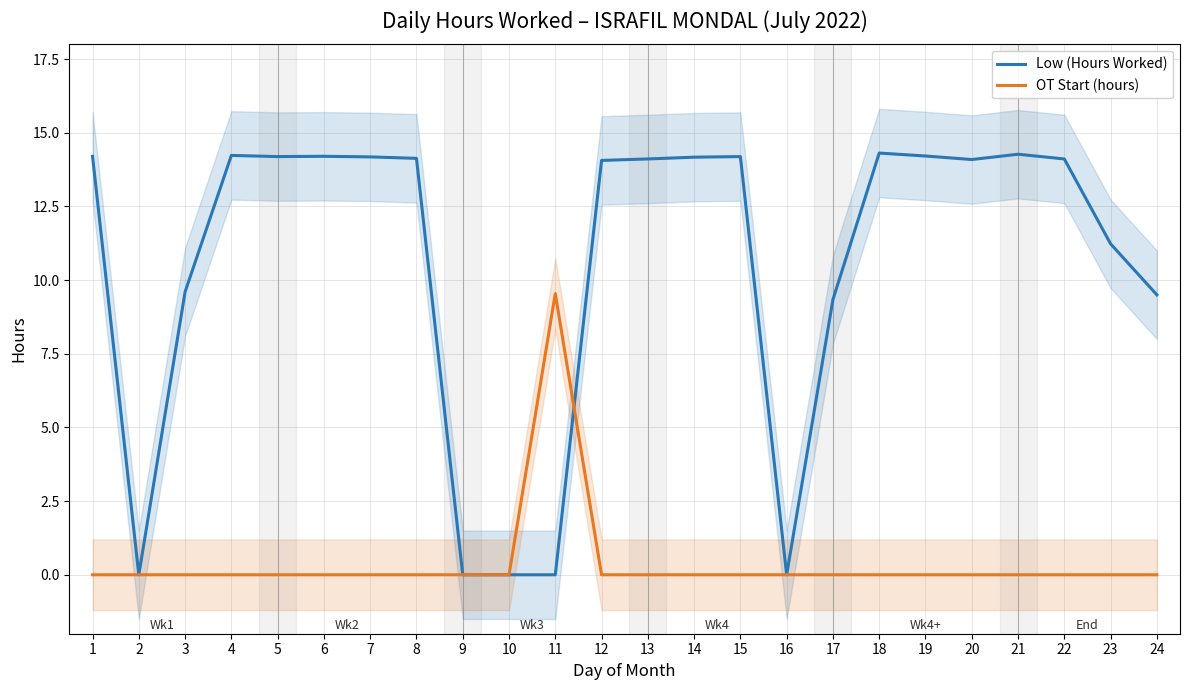

At which category is the sum across all series the highest?

18